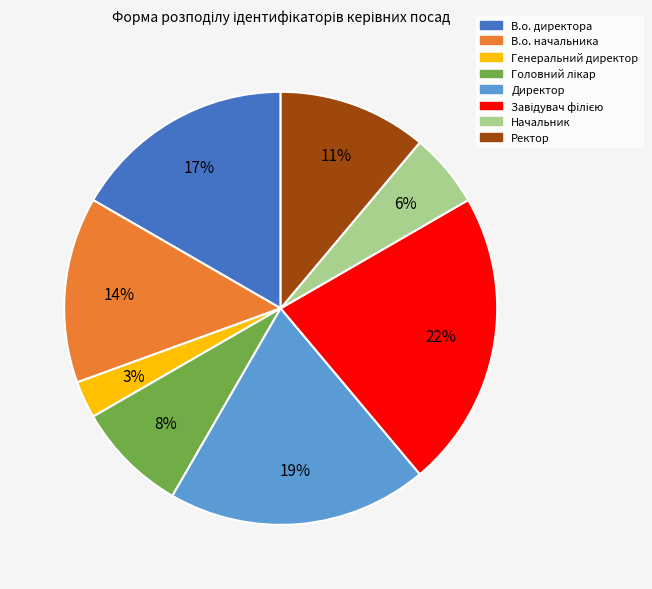

Approximately how many times larger is the value at Генеральний директор compared to В.о. начальника?

0.2